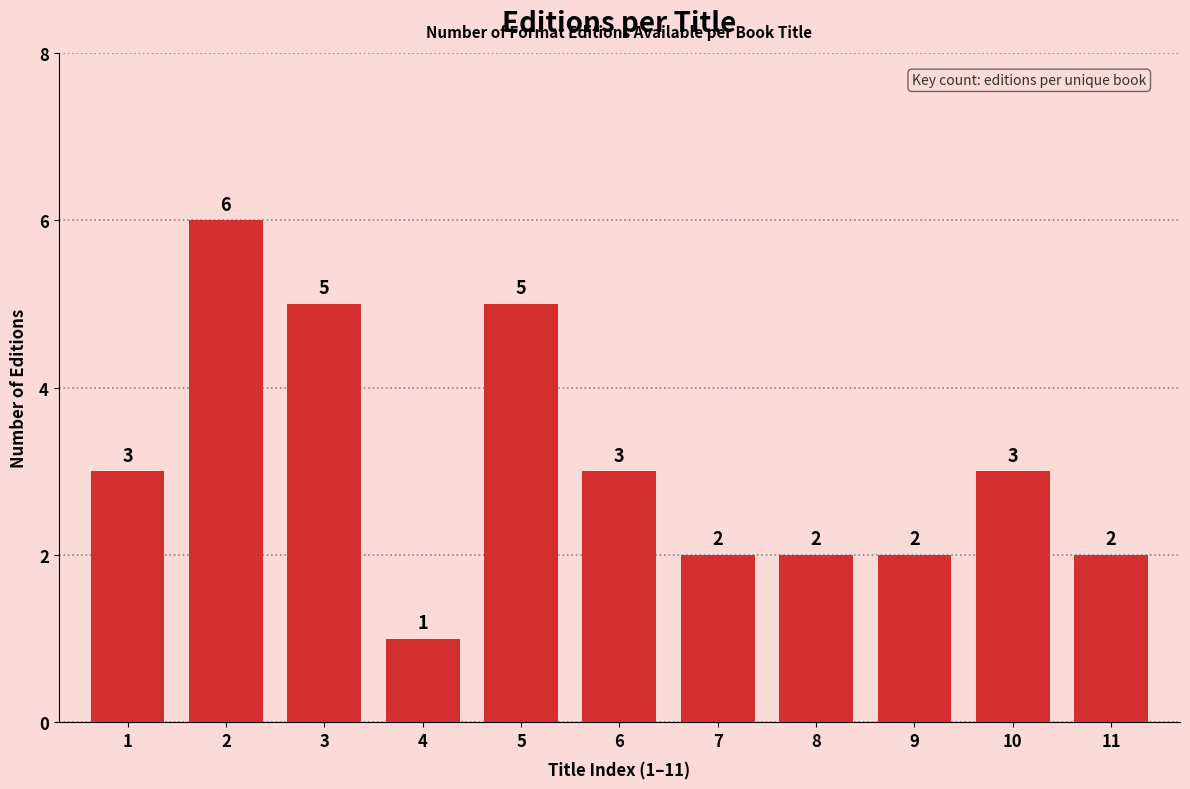

Reading right to left, list all the values displayed in this chart.

2	3	2	2	2	3	5	1	5	6	3